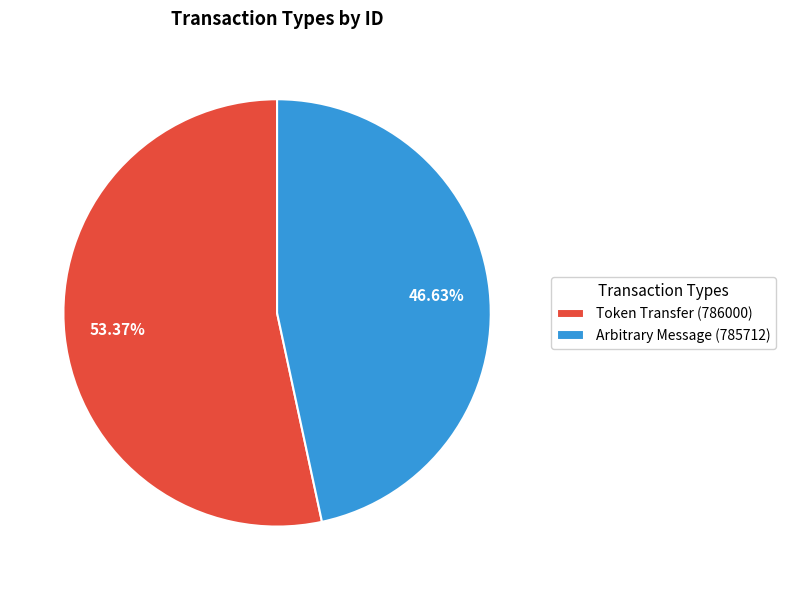

How many slices are in this pie chart?

2